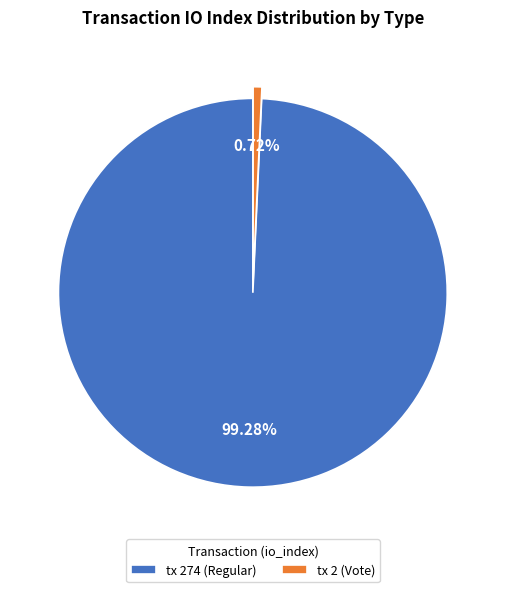

To the nearest percent, what is the combined percentage of tx 2 (Vote) and tx 274 (Regular)?

100%